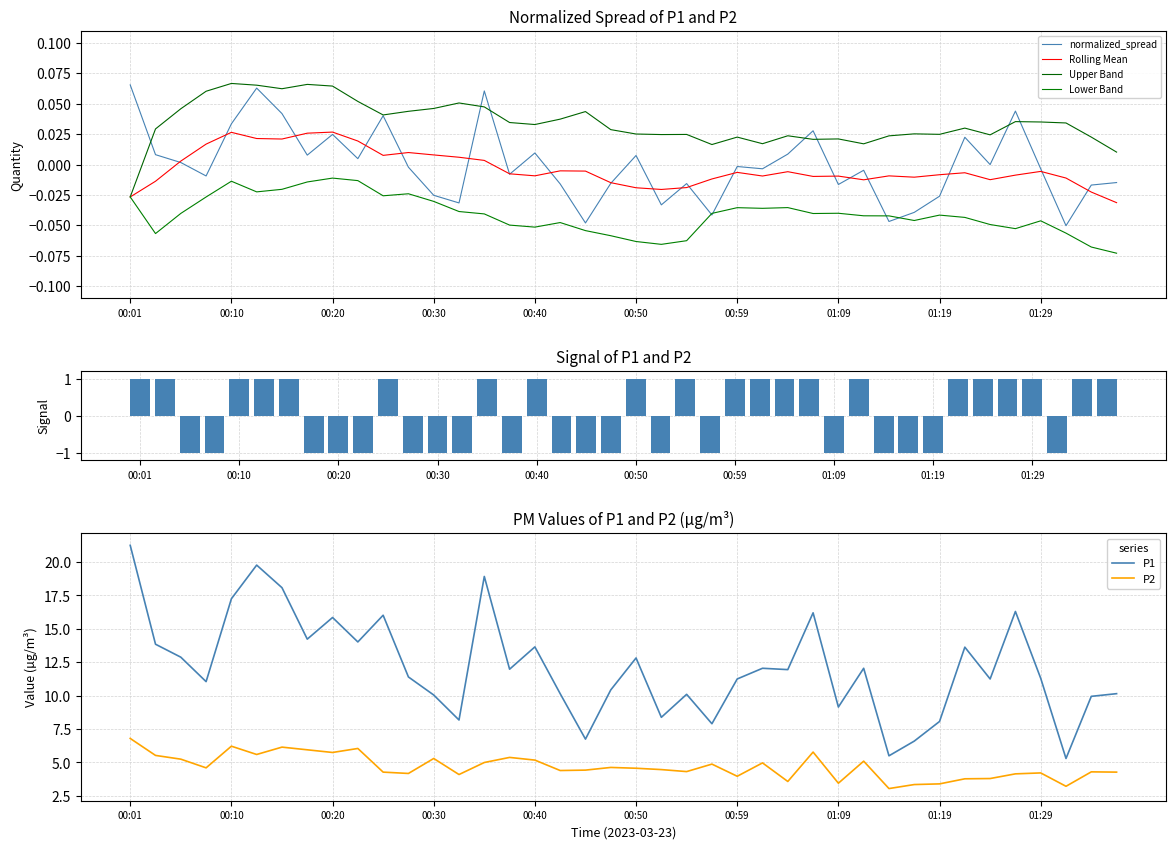

Reading left to right, list all the values displayed in this chart.

P1: 21.2	13.8	12.9	11.1	17.2	19.8	18.1	14.2	15.8	14.0	16.0	11.4	10.1	8.2	18.9	12.0	13.7	10.2	6.8	10.4	12.8	8.4	10.1	7.9	11.2	12.1	11.9	16.2	9.2	12.1	5.5	6.6	8.1	13.6	11.2	16.3	11.3	5.3	9.9	10.2
P2: 6.8	5.5	5.2	4.6	6.2	5.6	6.2	6.0	5.8	6.0	4.3	4.2	5.3	4.1	5.0	5.4	5.2	4.4	4.4	4.6	4.6	4.5	4.3	4.9	4.0	5.0	3.6	5.8	3.5	5.1	3.0	3.4	3.4	3.8	3.8	4.2	4.2	3.2	4.3	4.3